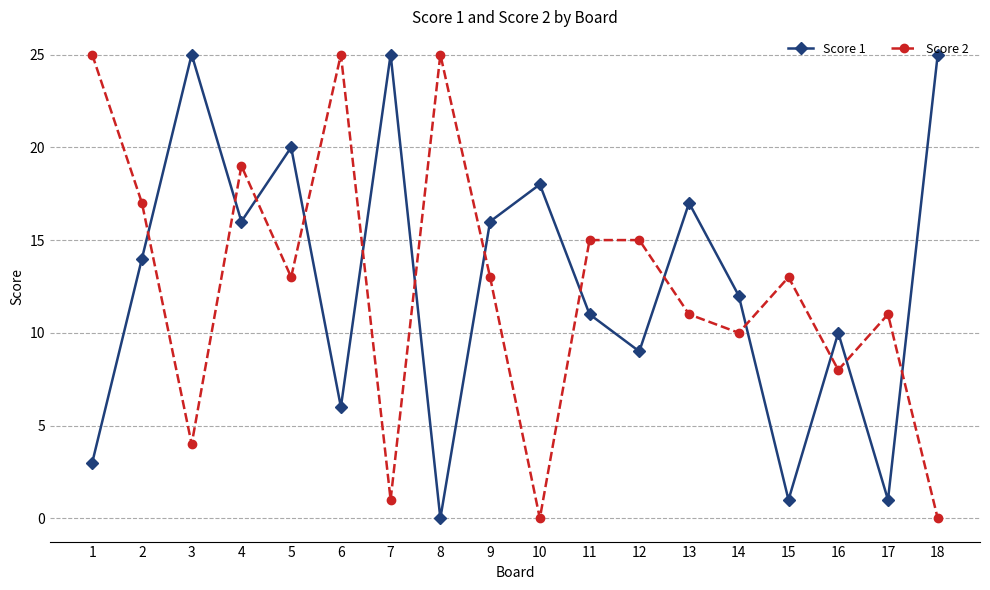

True or false: Score 2 has a value of 7 at 4.

False